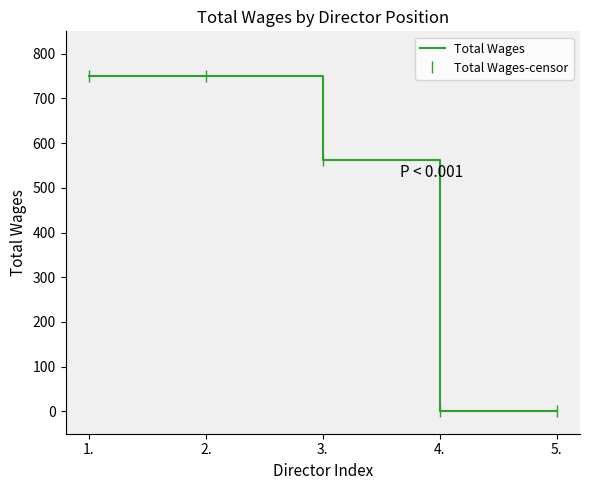

True or false: Total Wages and Total Wages-censor intersect in this chart.

False